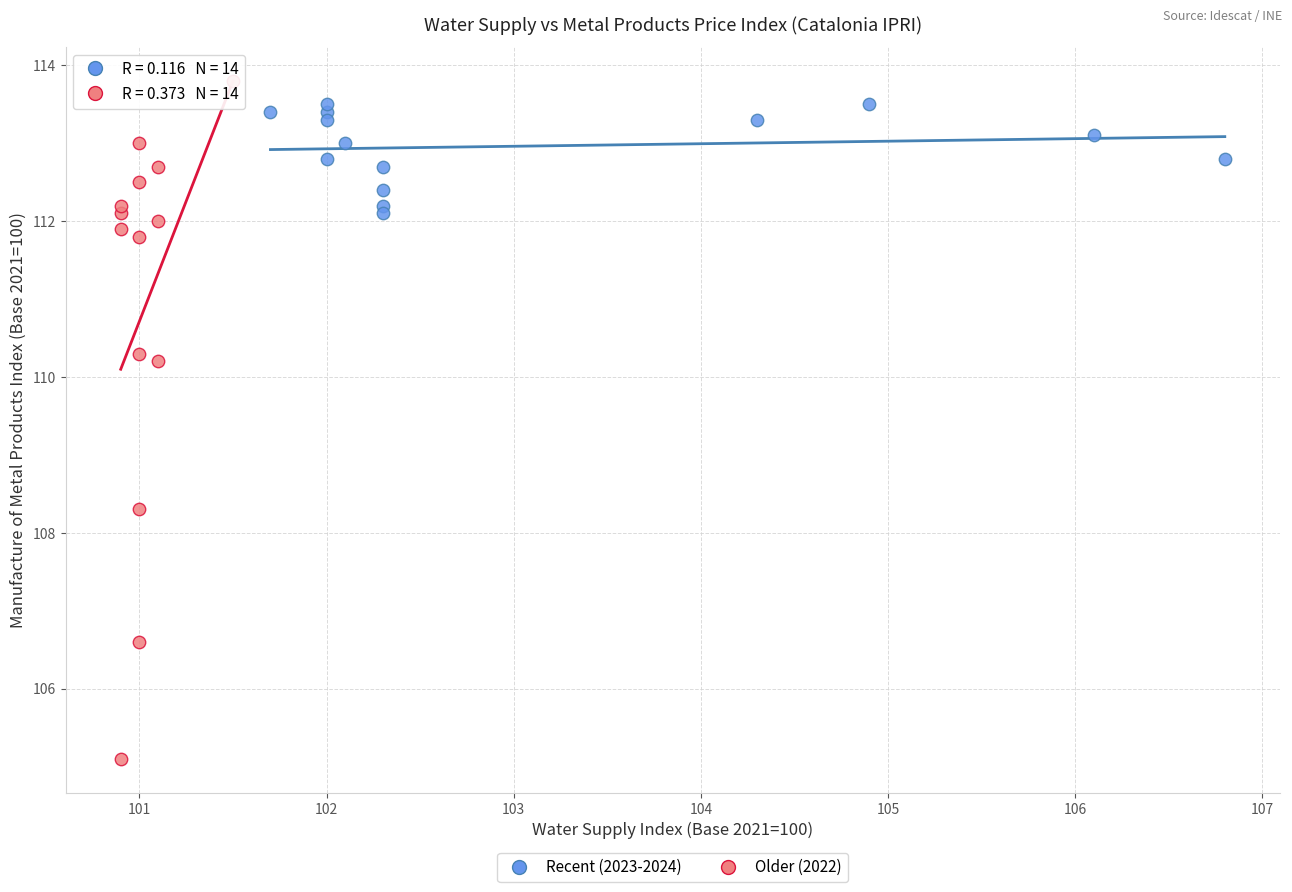

Which series has the widest spread of Y values?

Older (2022)